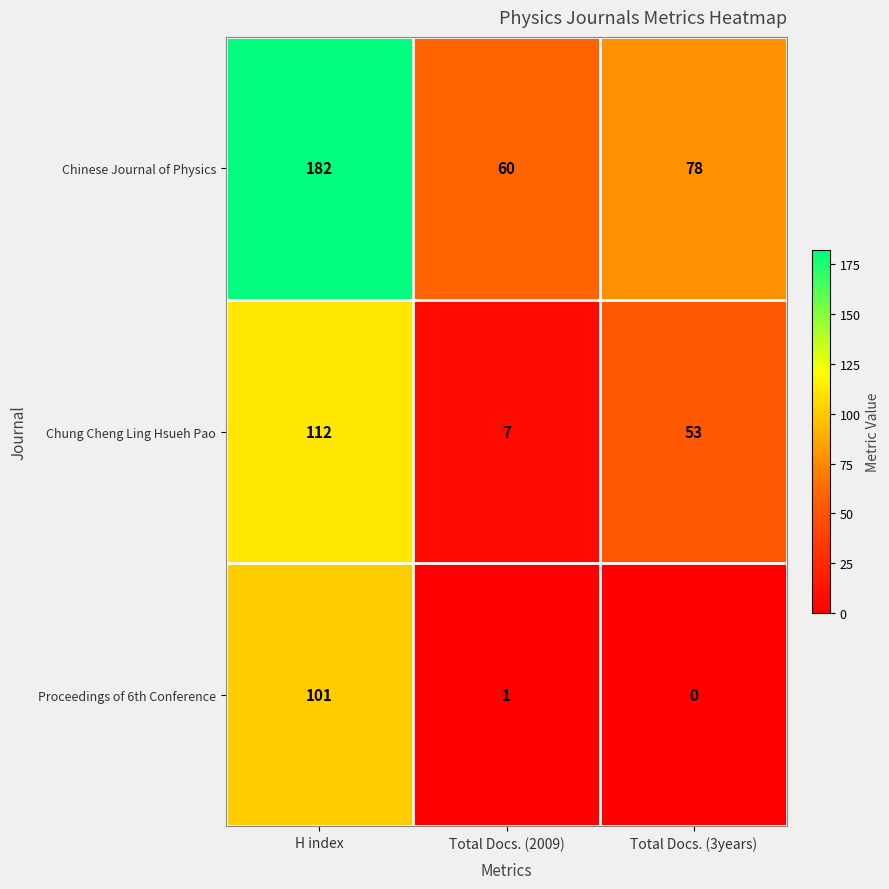

Which series has the largest range (max minus min)?

Chinese Journal of Physics